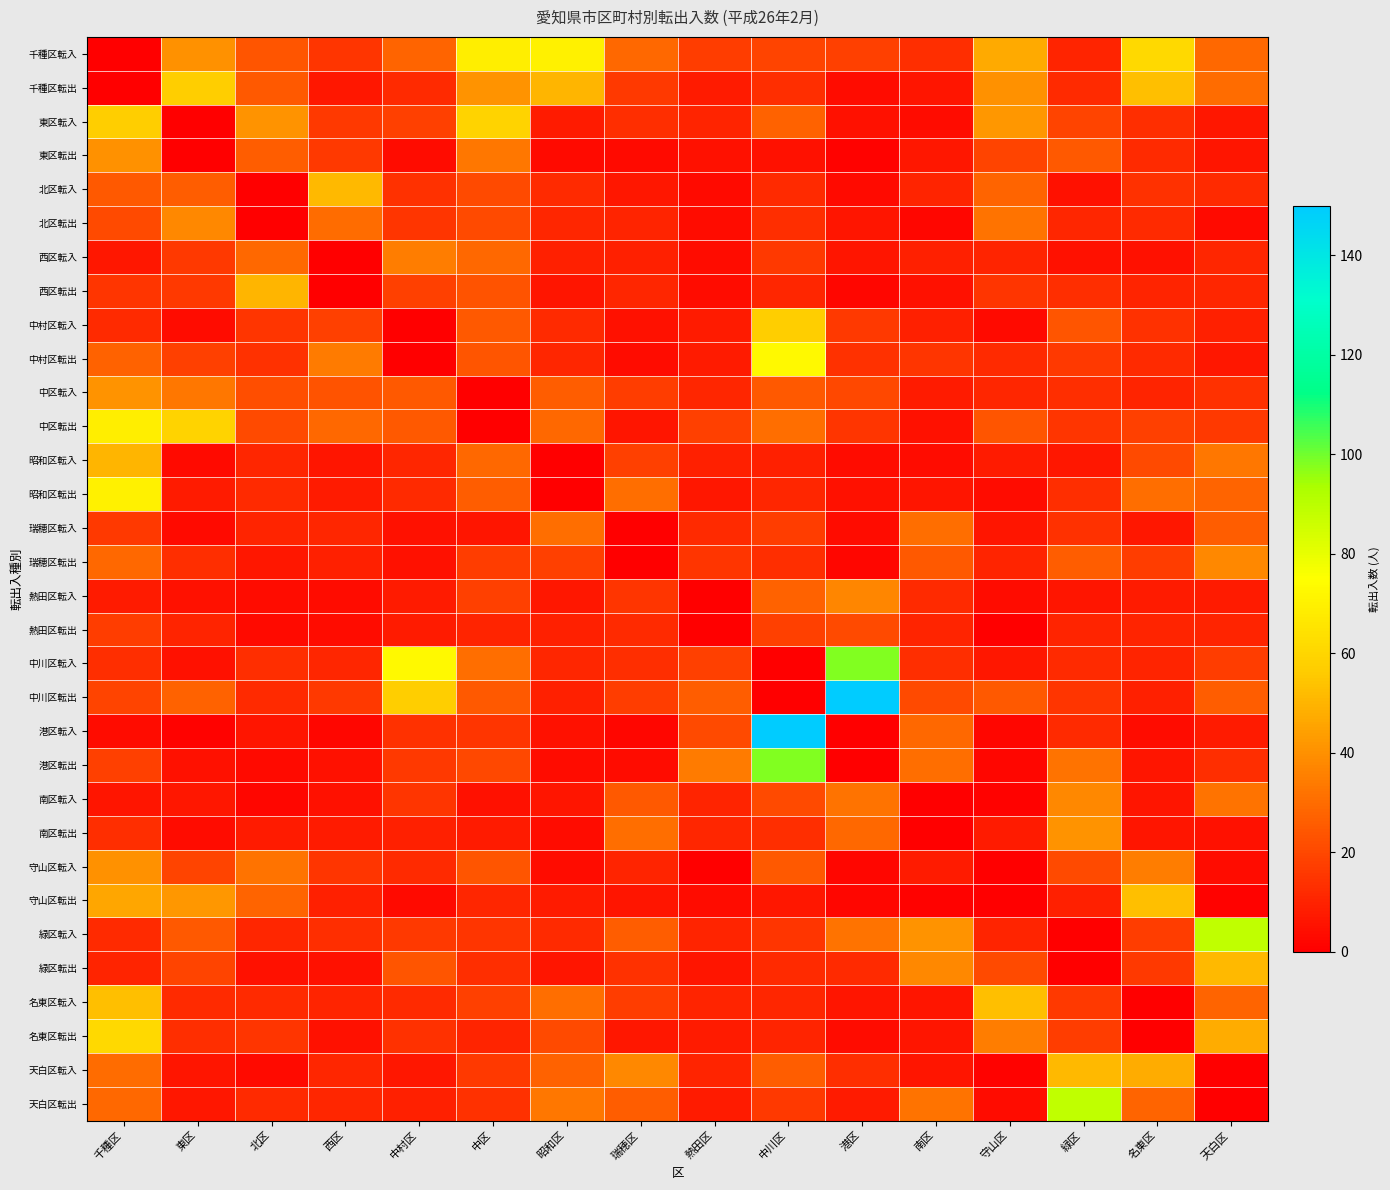

What is the greatest value displayed?

150